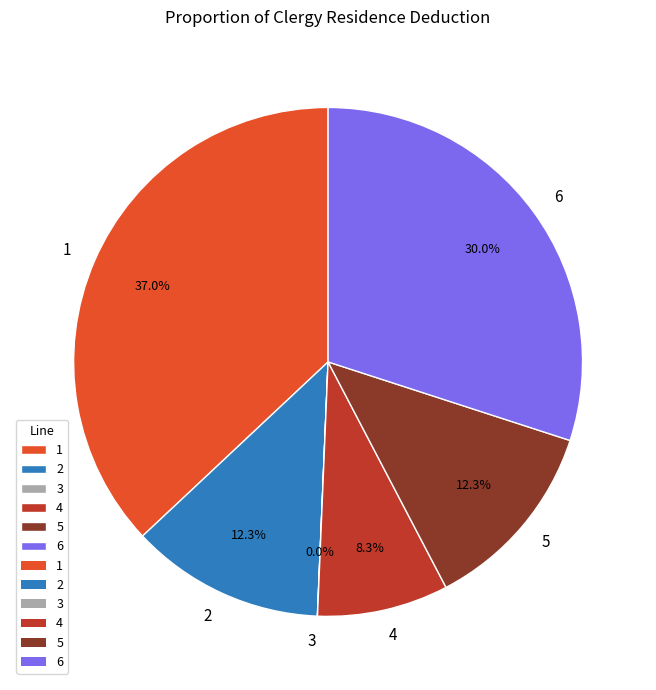

Approximately how many times larger is the value at 6 compared to 2?

2.4